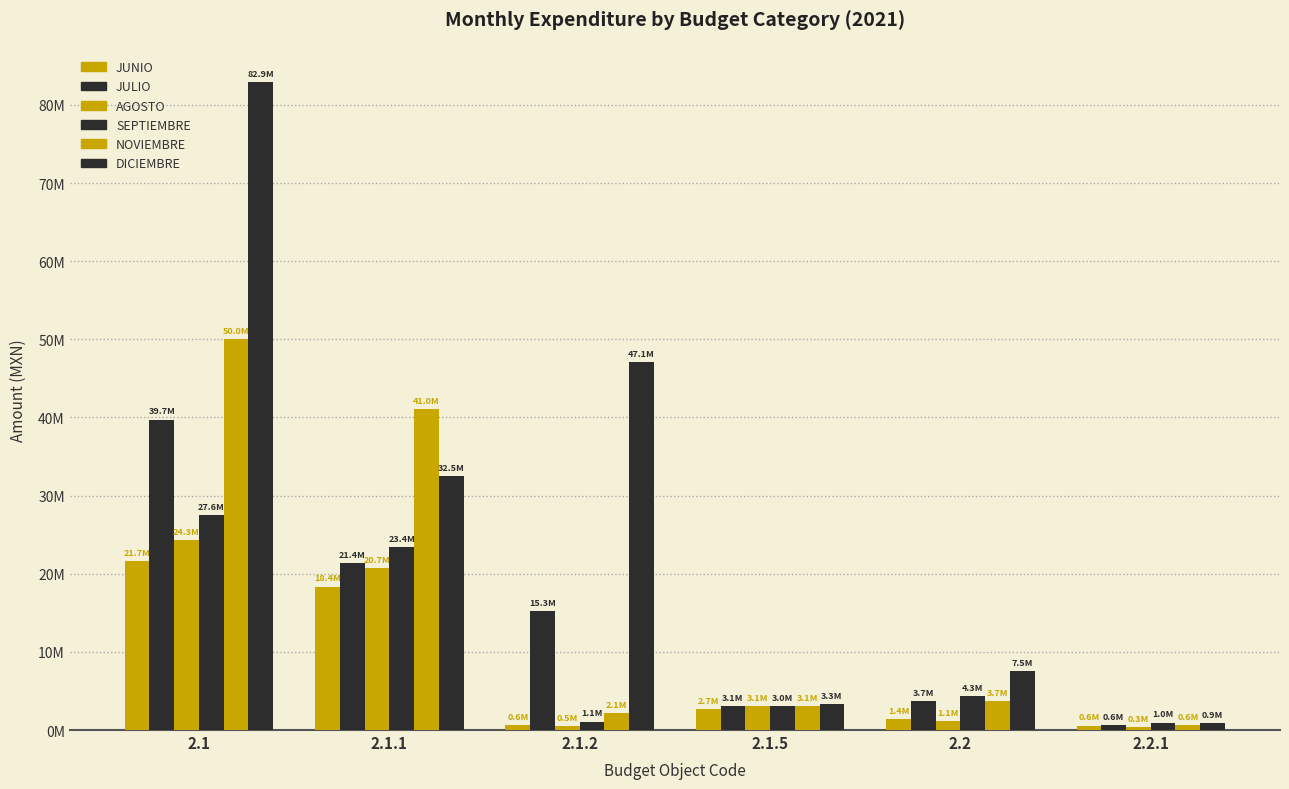

True or false: DICIEMBRE has a value of 367432.7 at 2.2.1.

False